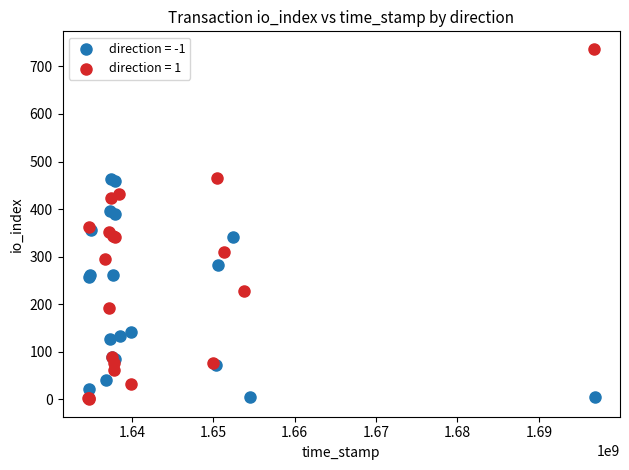

What are all the series names shown in the legend?

direction = -1, direction = 1